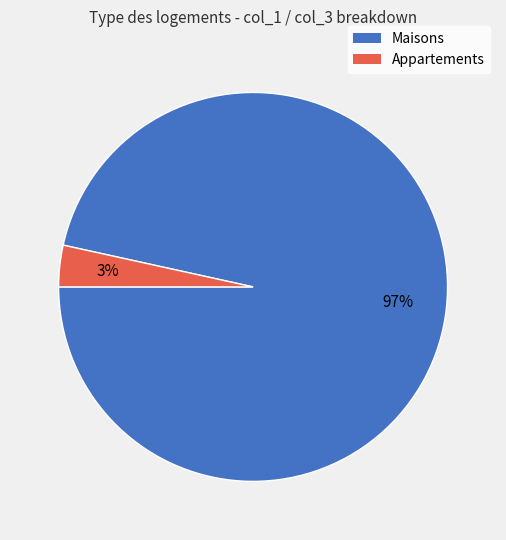

Is there a majority slice in this chart?

Yes